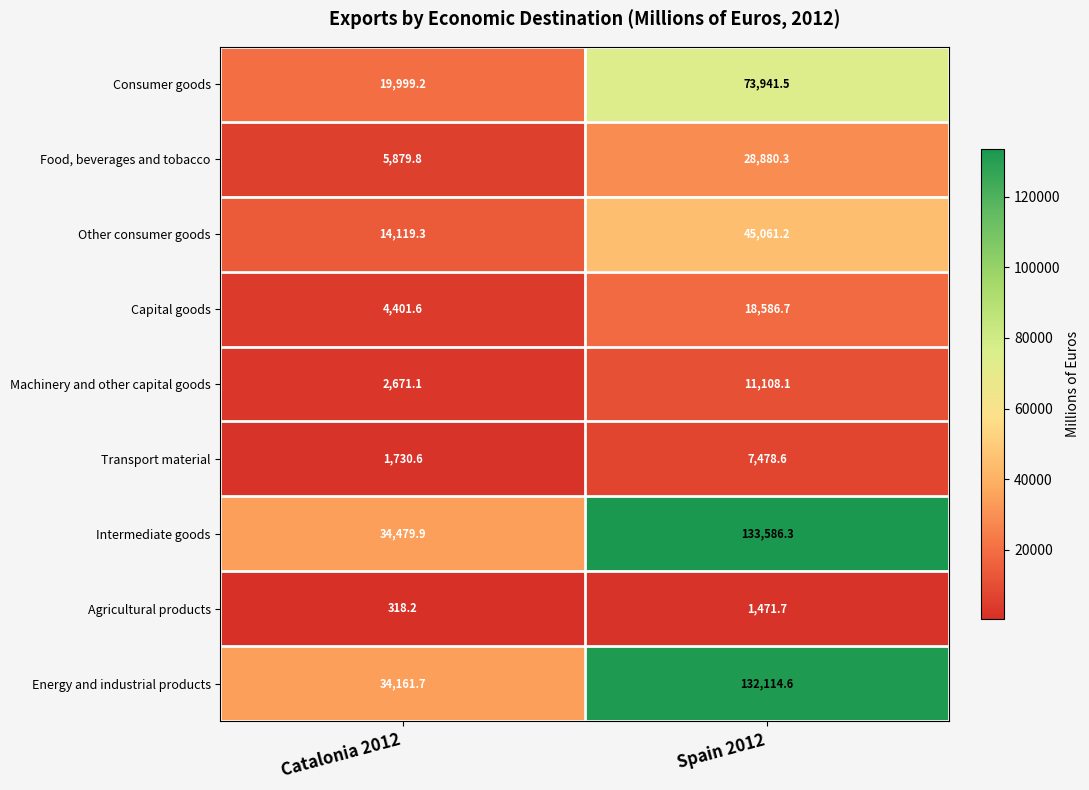

Reading left to right, transcribe all the data shown in this chart.

Consumer goods: Catalonia 2012=19999.2	Spain 2012=73941.5
Food, beverages and tobacco: Catalonia 2012=5879.8	Spain 2012=28880.3
Other consumer goods: Catalonia 2012=14119.3	Spain 2012=45061.2
Capital goods: Catalonia 2012=4401.6	Spain 2012=18586.7
Machinery and other capital goods: Catalonia 2012=2671.1	Spain 2012=11108.1
Transport material: Catalonia 2012=1730.6	Spain 2012=7478.6
Intermediate goods: Catalonia 2012=34479.9	Spain 2012=133586.3
Agricultural products: Catalonia 2012=318.2	Spain 2012=1471.7
Energy and industrial products: Catalonia 2012=34161.7	Spain 2012=132114.6